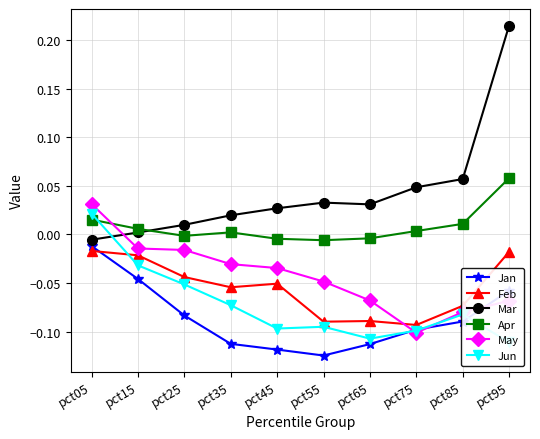

True or false: May has a value of 0.0 at pct05.

False